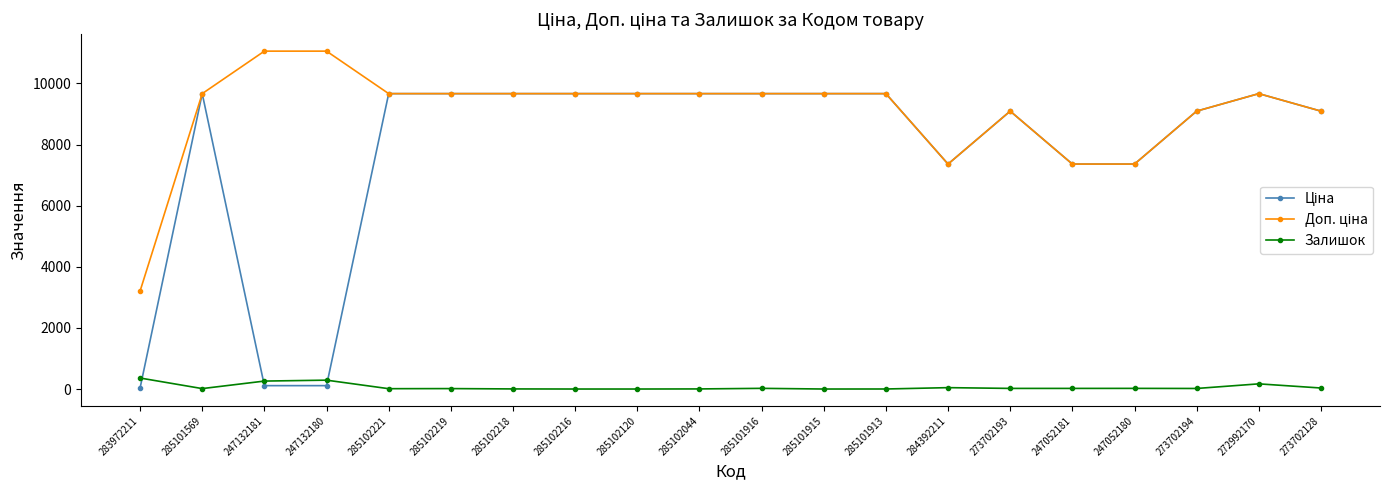

What is the spread (max minus min) of values at 285102120?

9664.7